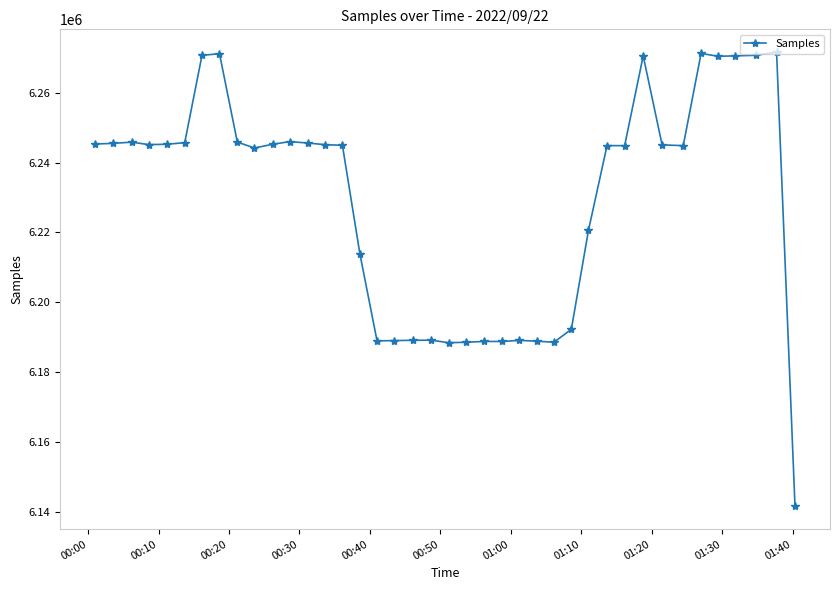

What is the value of the 19th point from the left?

6189130